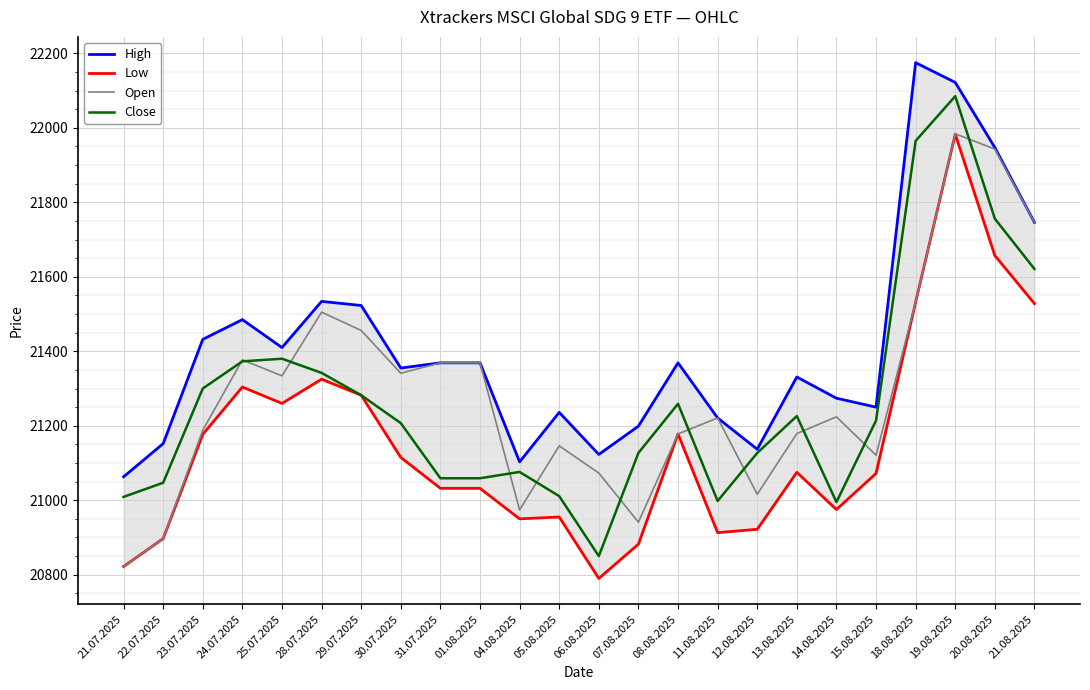

What is the difference between the second highest and minimum values in the Open series?

1121